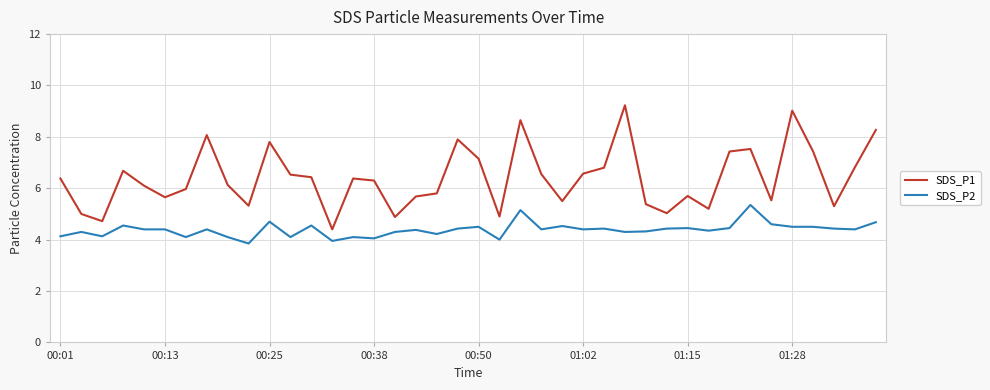

True or false: SDS_P2 and SDS_P1 intersect in this chart.

False